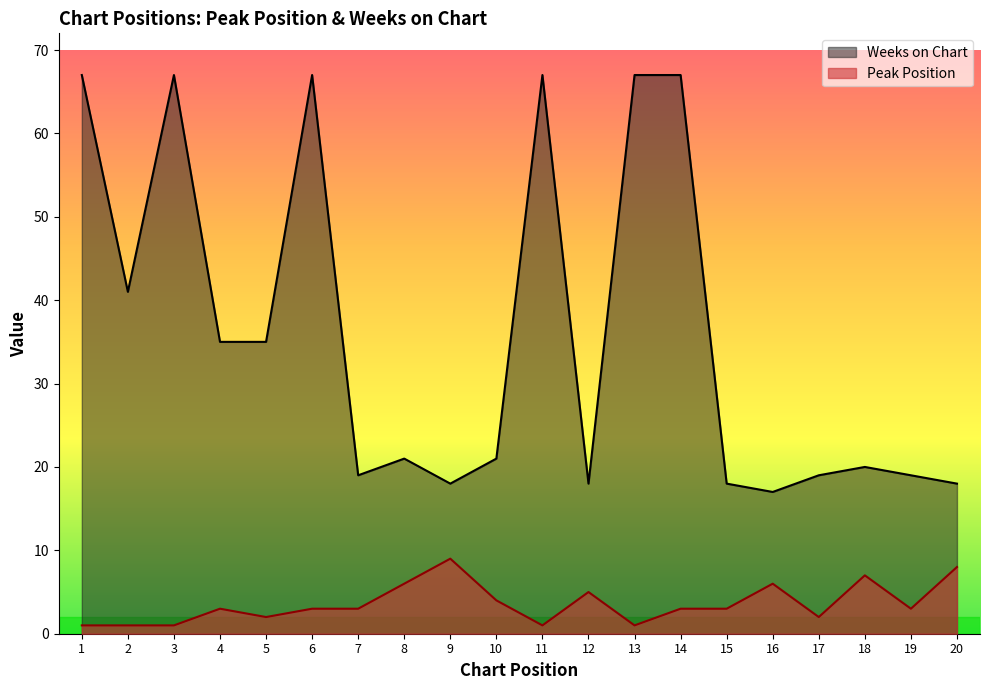

True or false: Weeks on Chart and Peak Position cross at least once.

False